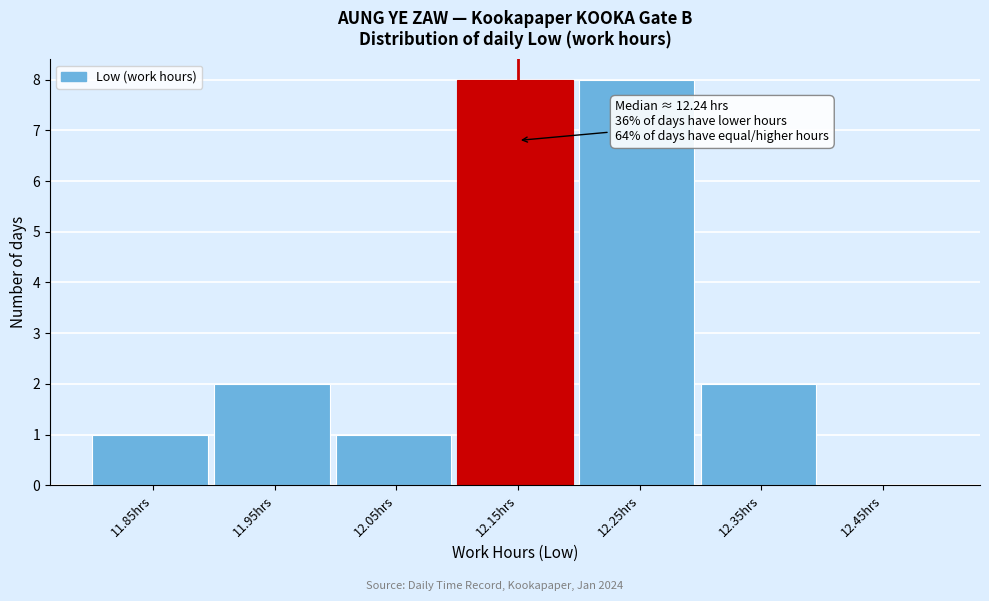

Reading left to right, list all the values displayed in this chart.

11.85hrs=1	11.95hrs=2	12.05hrs=1	12.15hrs=8	12.25hrs=8	12.35hrs=2	12.45hrs=0